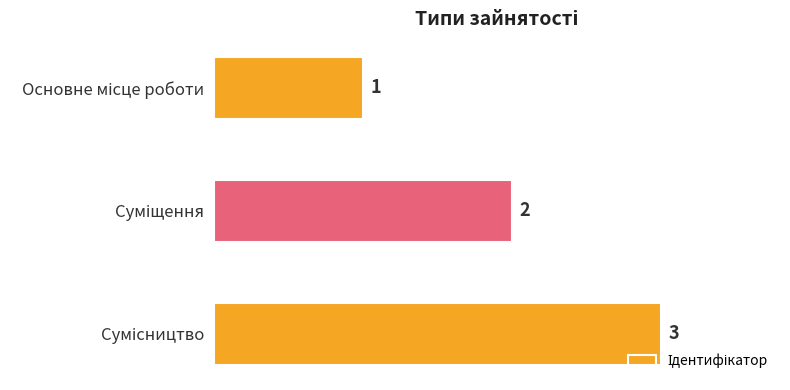

What is the greatest value displayed?

3